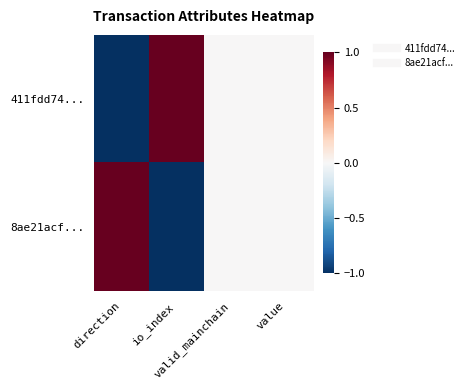

At how many categories does at least one series exceed 0?

2